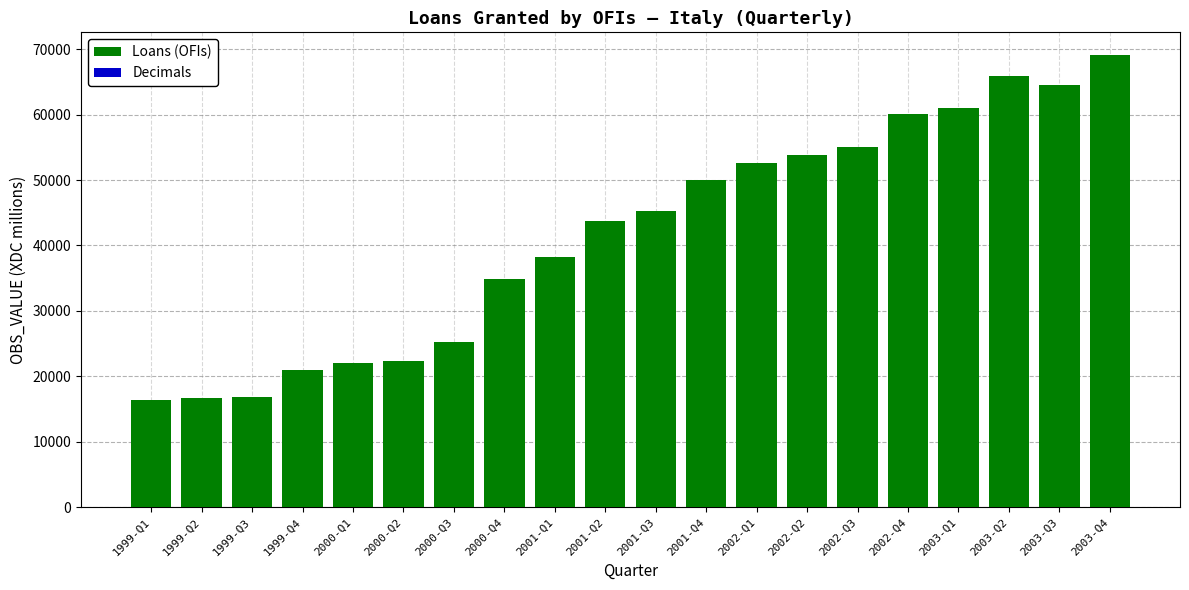

The value of Decimals at 2000-Q4 is 2. True or false?

True